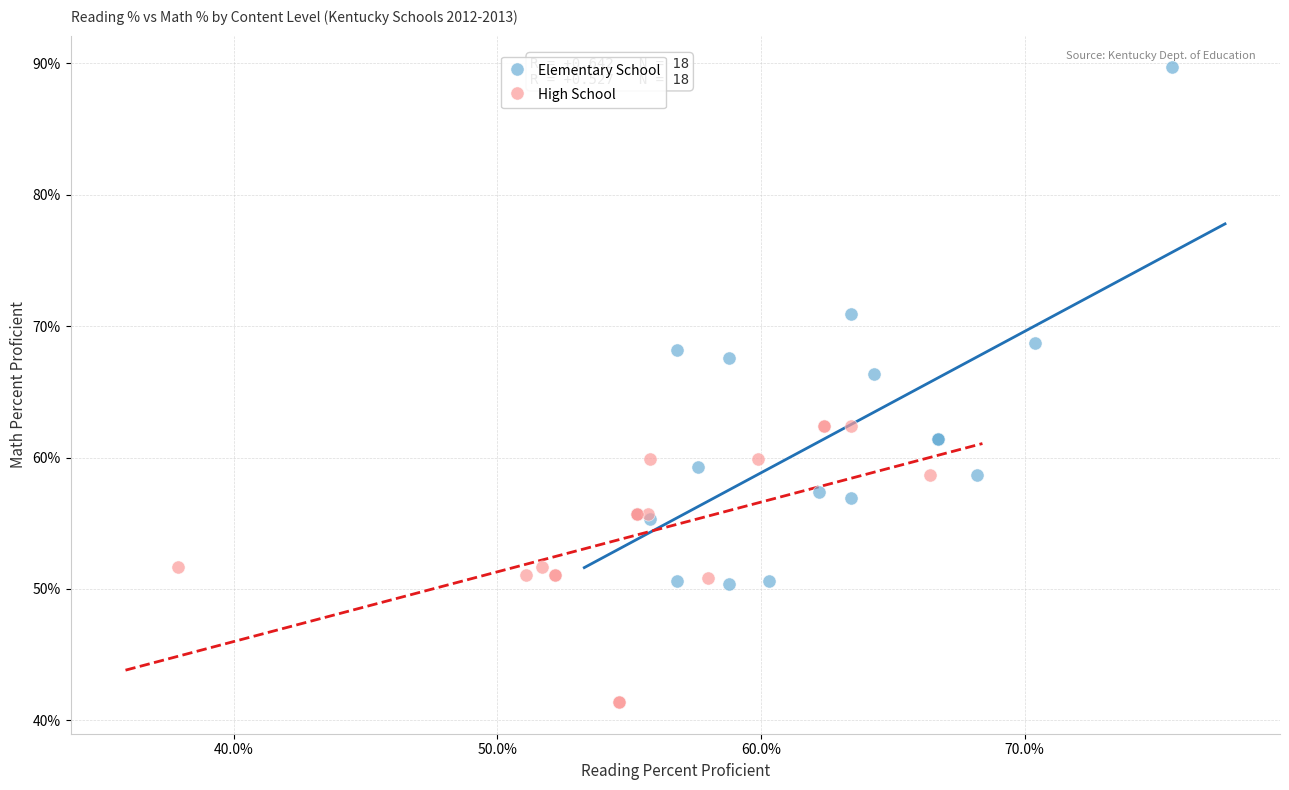

Which series reaches the maximum Y coordinate?

Elementary School